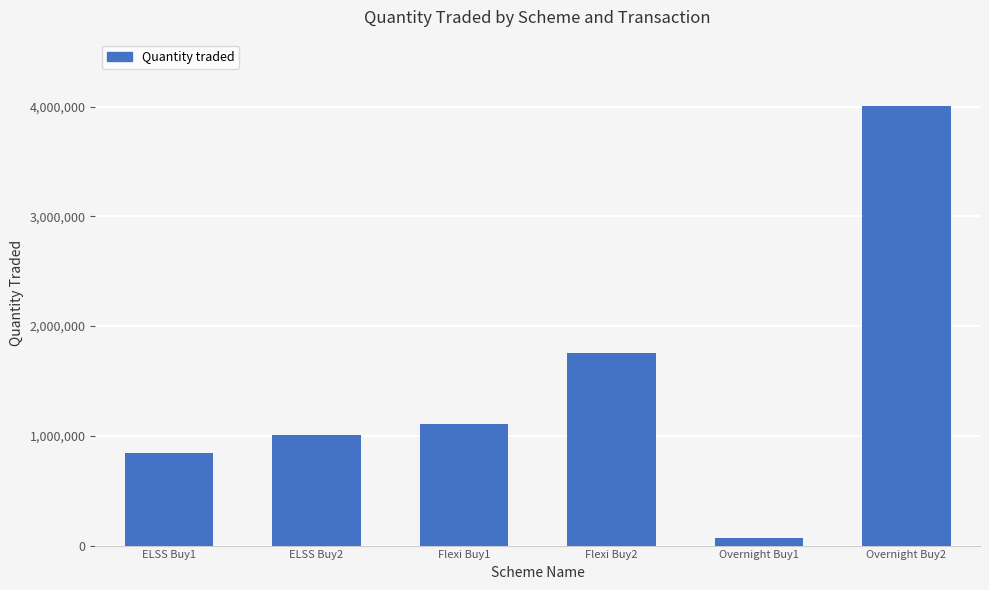

Which label corresponds to the largest value in the chart?

Overnight Buy2